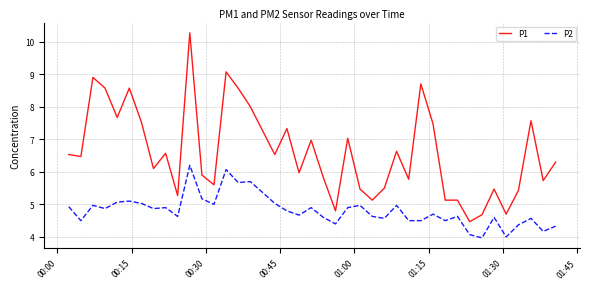

What is the maximum value for P1?

10.3